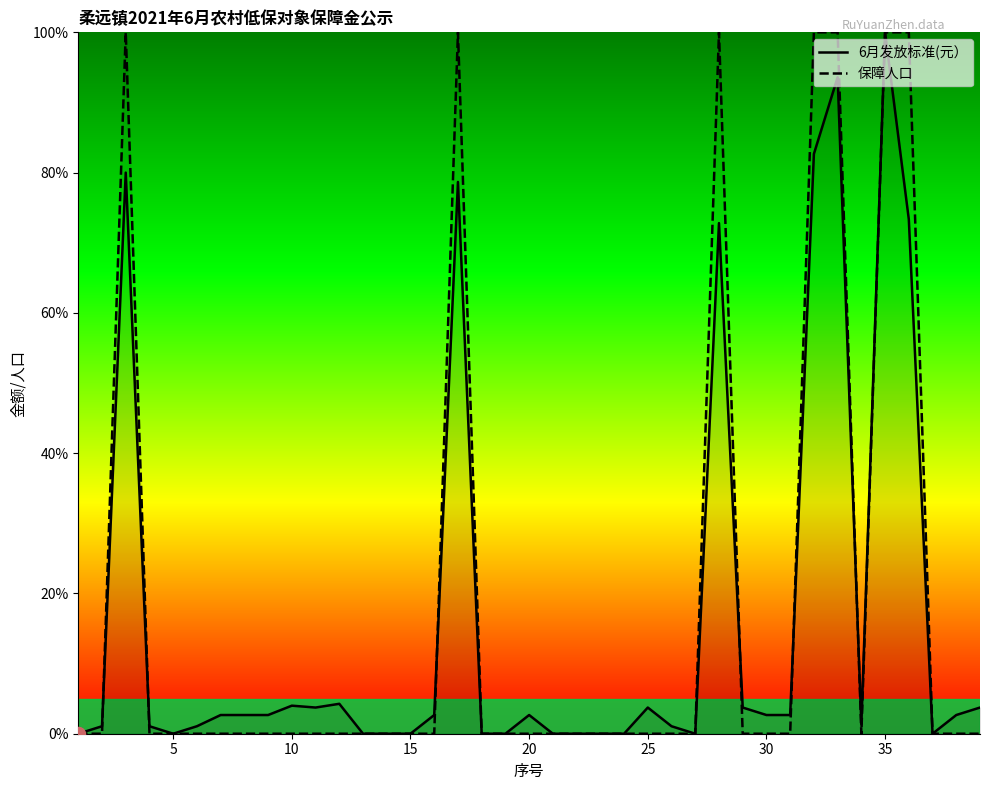

What is the greatest value displayed?

100.0